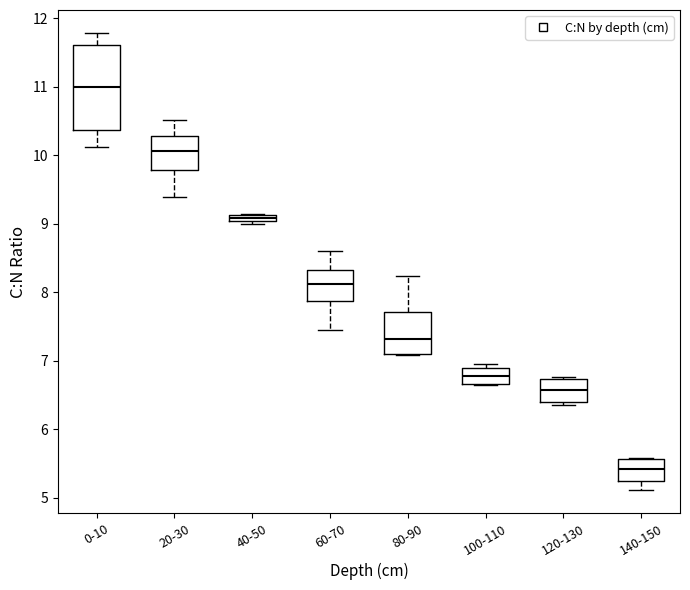

Which box has the highest median line?

0-10